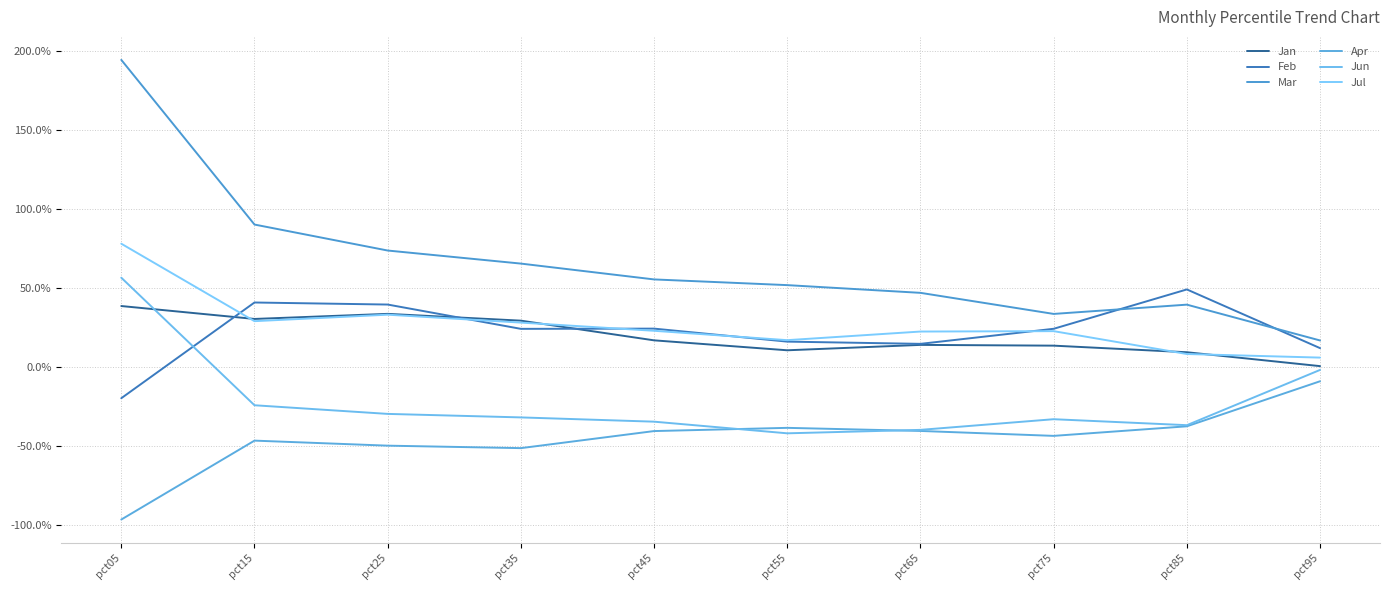

Where do Jun and Feb first cross each other?

pct05 and pct15